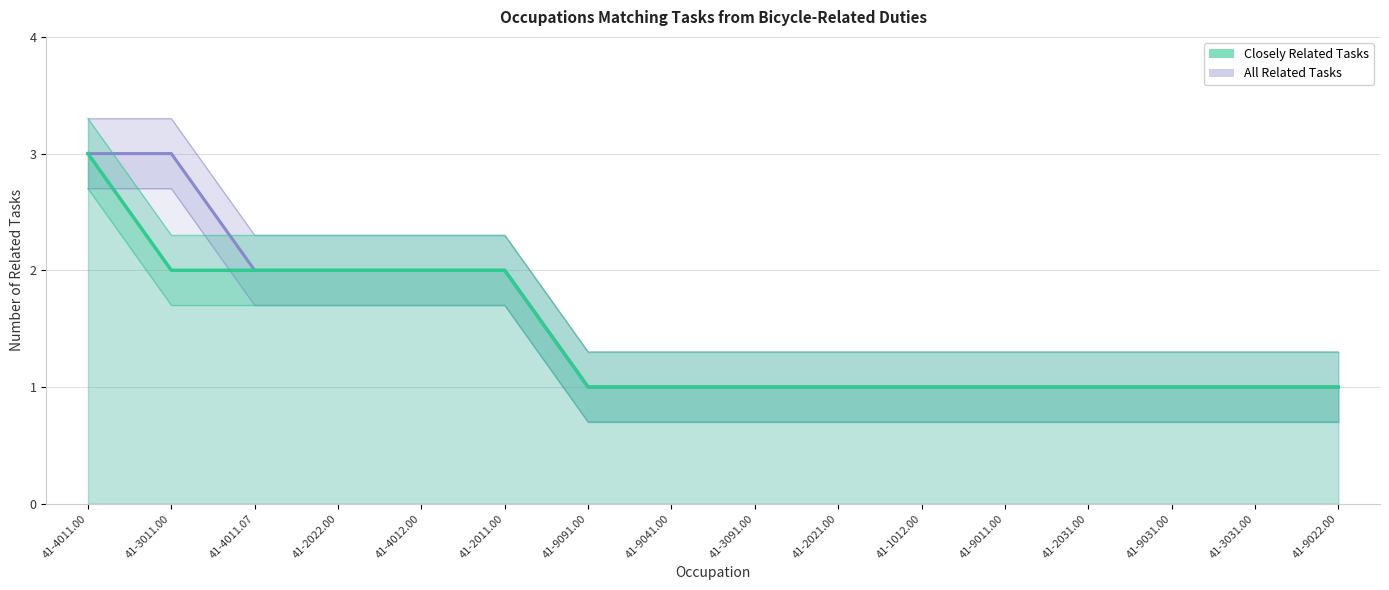

Which series has the widest spread of values?

All Related Tasks